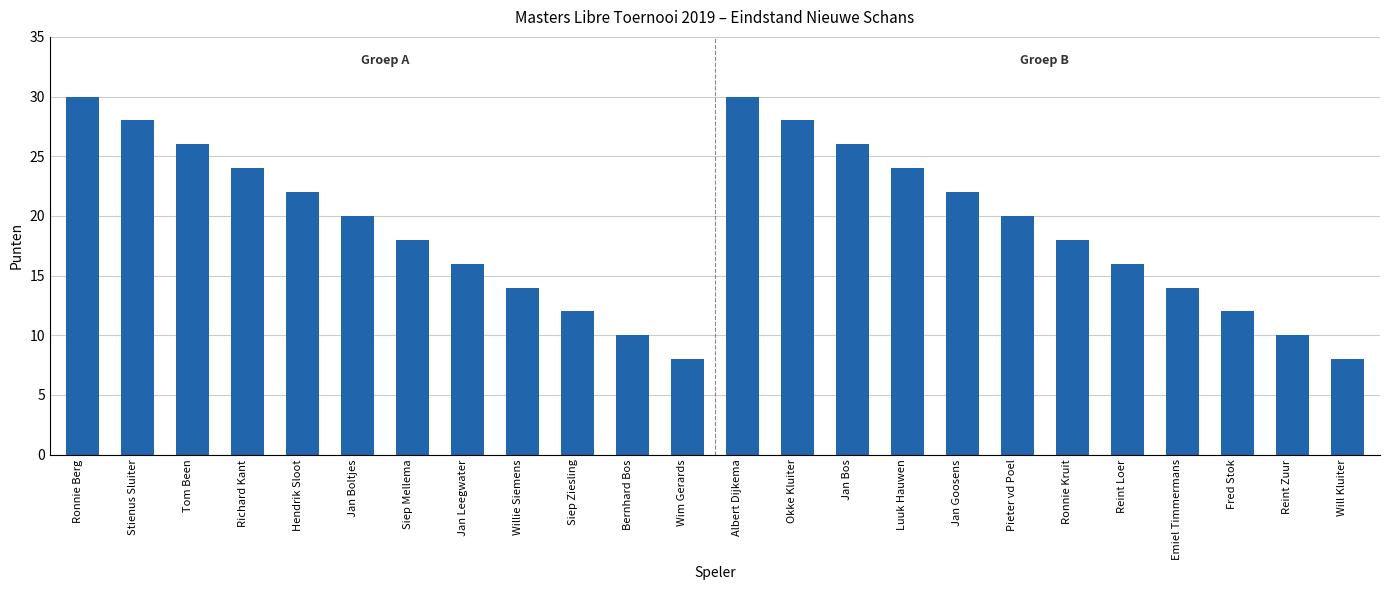

What is the sum of the values at Wim Gerards and Siep Ziesling?

20